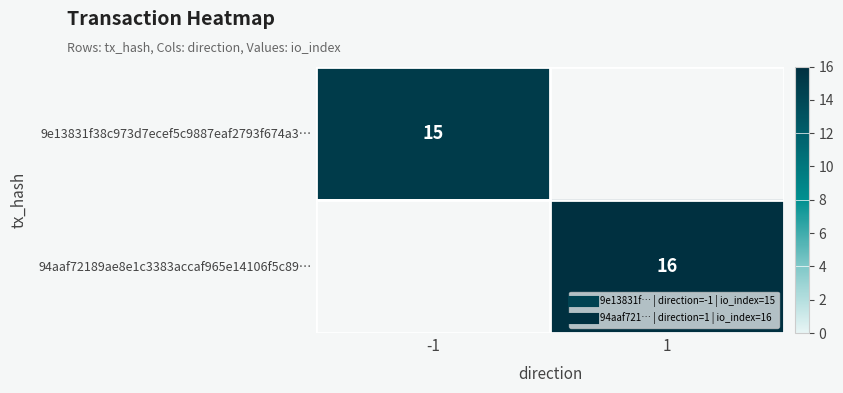

List the series in order of their peak value, lowest first.

9e13831f38c973d7ecef5c9887eaf2793f674a3…, 94aaf72189ae8e1c3383accaf965e14106f5c89…